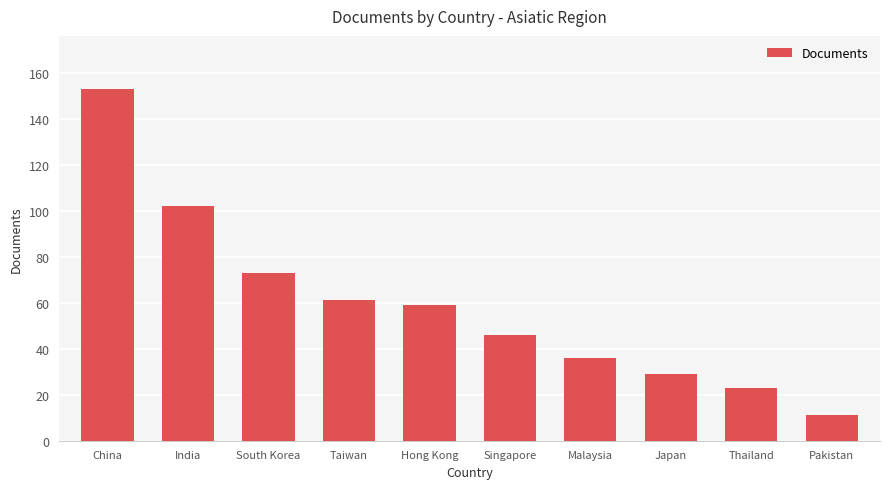

Are the bars grouped side by side (vs. stacked)?

No